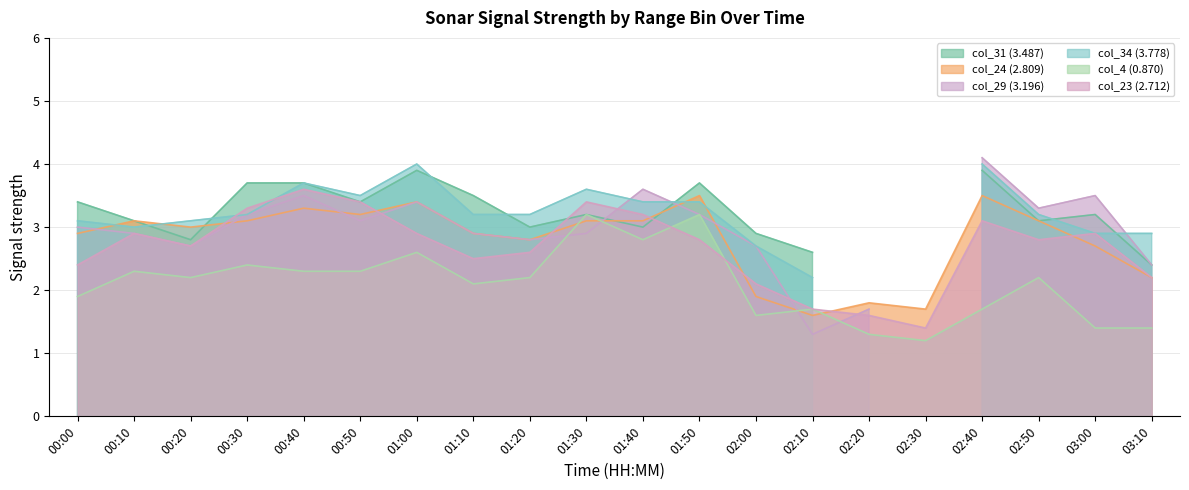

Where is col_23 (2.712) nearest to the value 2?

02:00